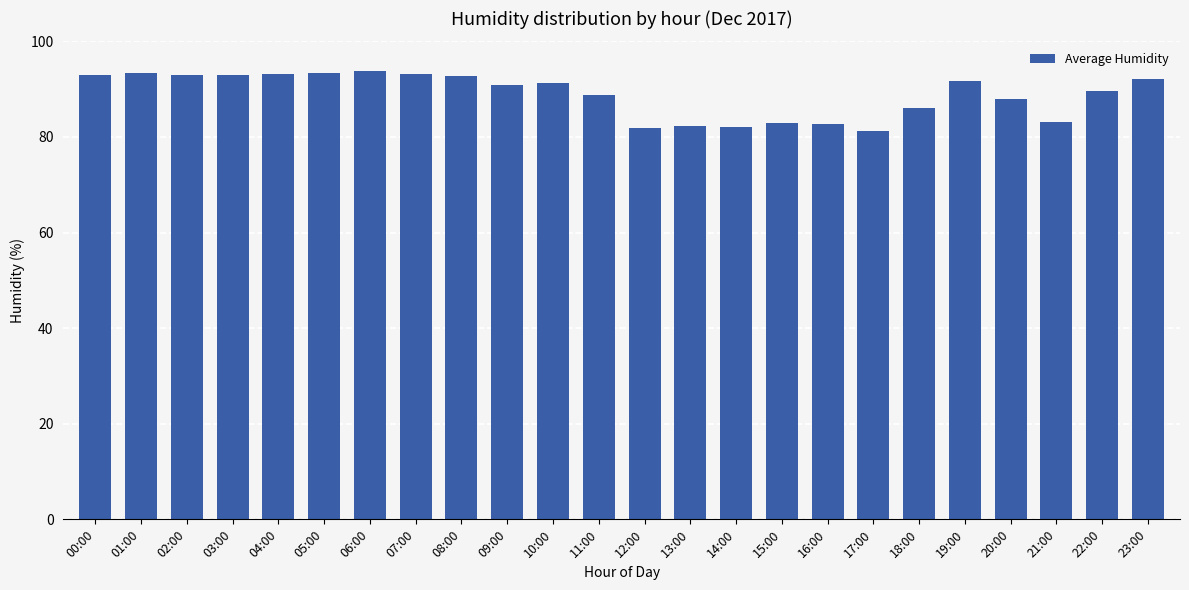

What is the difference between the maximum and minimum values?

12.4